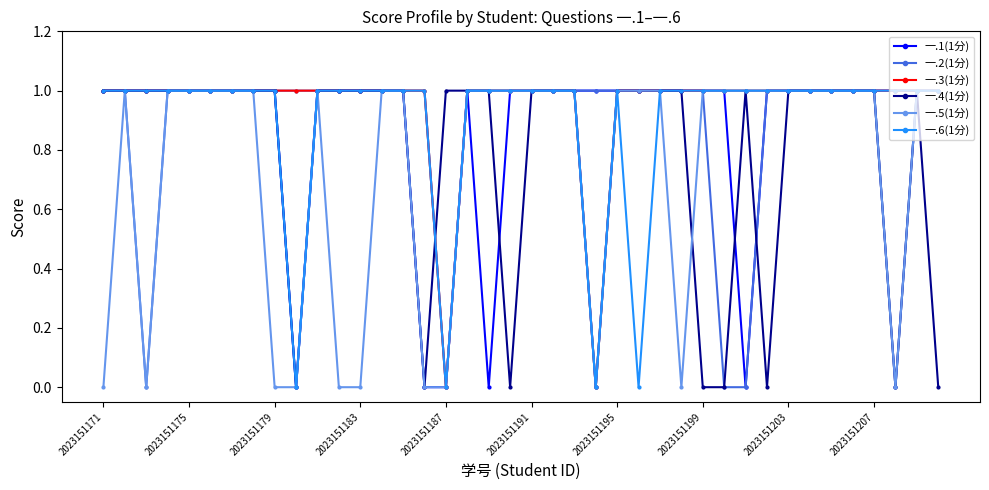

True or false: 一.2(1分) has a value of 2 at 2023151203.

False